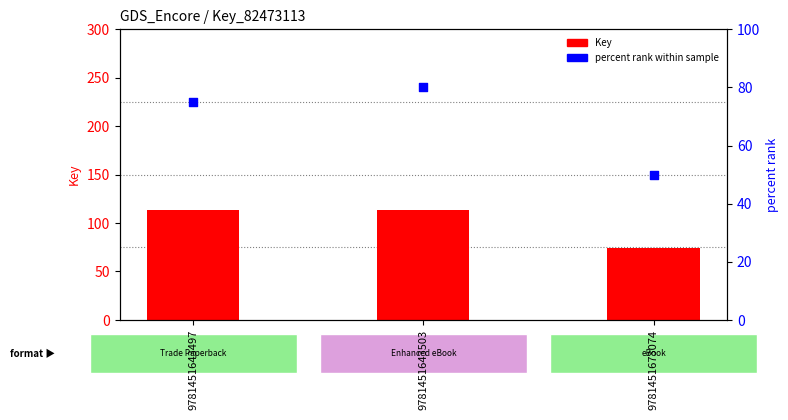

Which series reaches the minimum Y coordinate?

percent rank